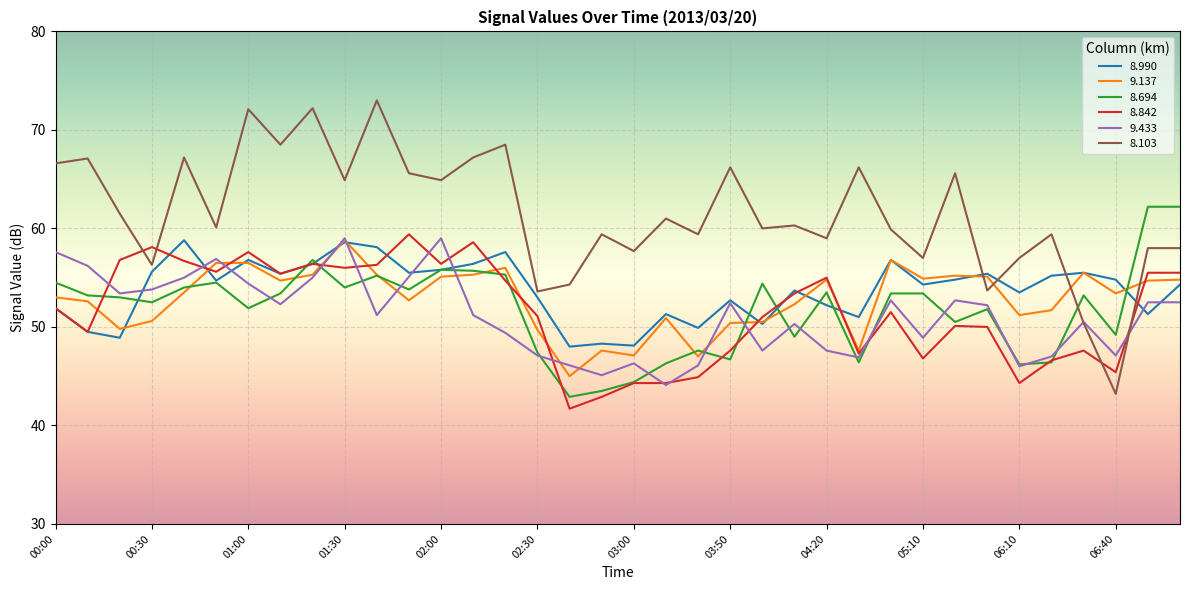

Which series has the widest spread of values?

8.103